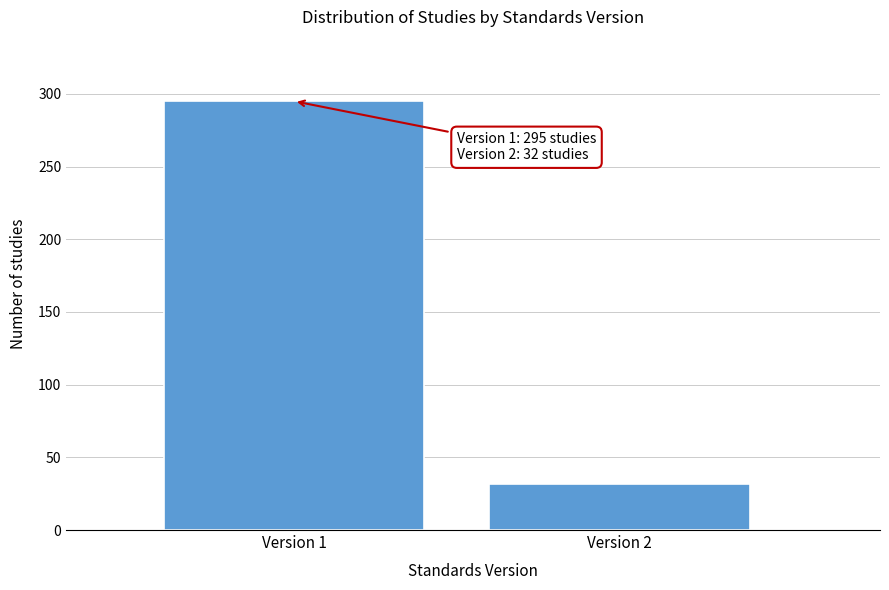

Reading left to right, extract all data points from this chart.

Version 1=295	Version 2=32